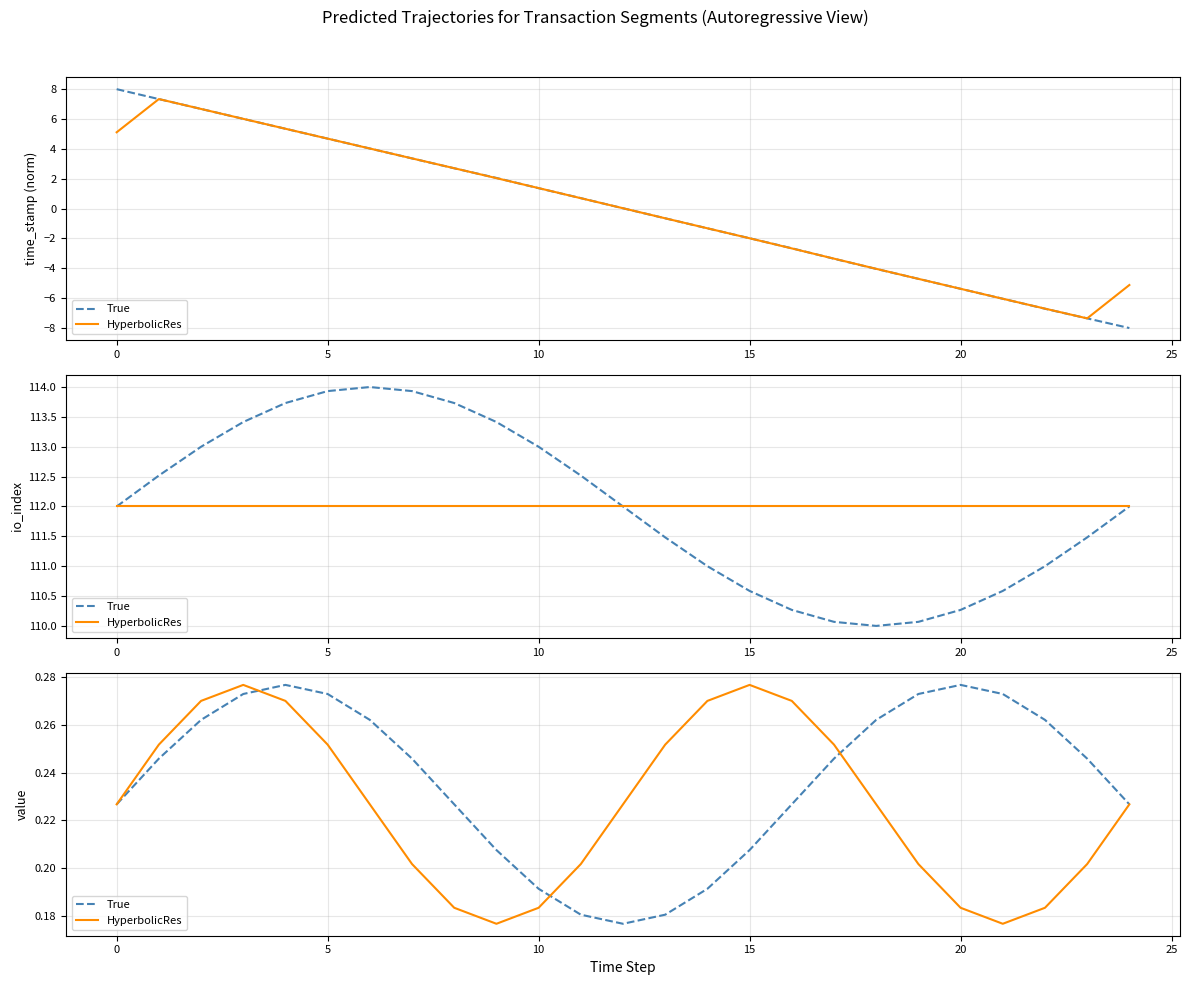

Reading left to right, extract all data points from this chart.

True: 0.2	0.2	0.3	0.3	0.3	0.3	0.3	0.2	0.2	0.2	0.2	0.2	0.2	0.2	0.2	0.2	0.2	0.2	0.3	0.3	0.3	0.3	0.3	0.2	0.2
HyperbolicRes: 0.2	0.3	0.3	0.3	0.3	0.3	0.2	0.2	0.2	0.2	0.2	0.2	0.2	0.3	0.3	0.3	0.3	0.3	0.2	0.2	0.2	0.2	0.2	0.2	0.2